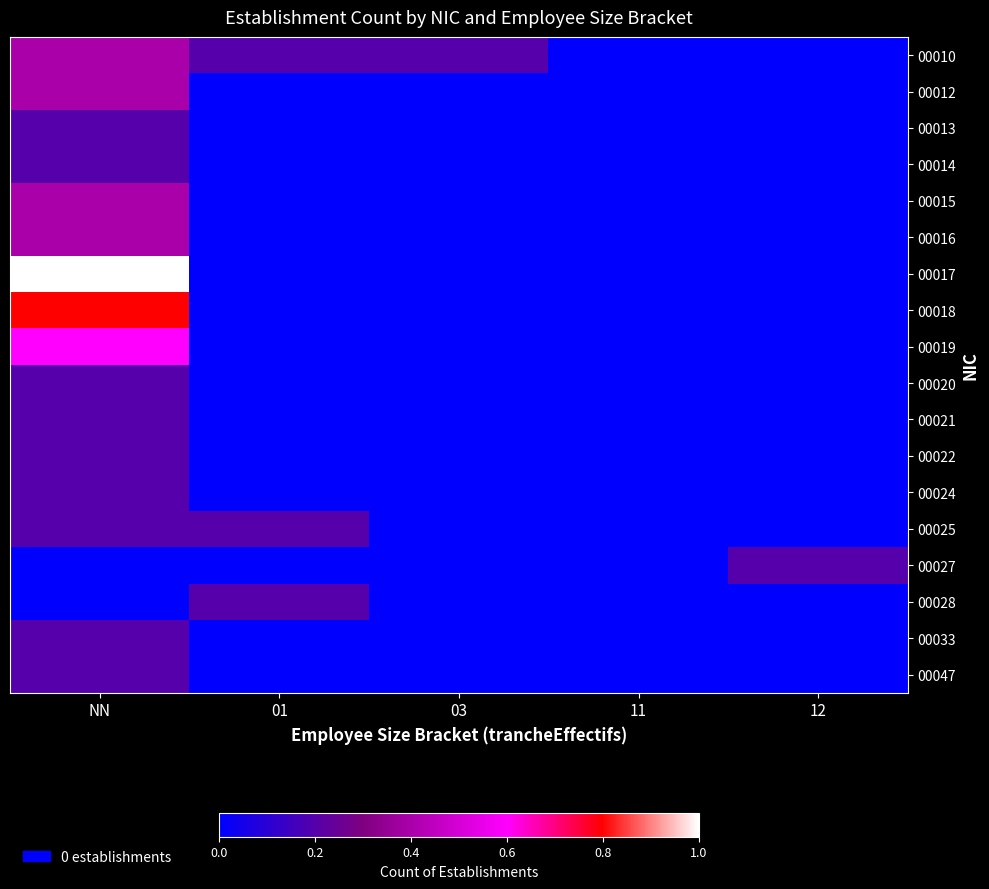

Which has a higher value, 12 or 03?

03